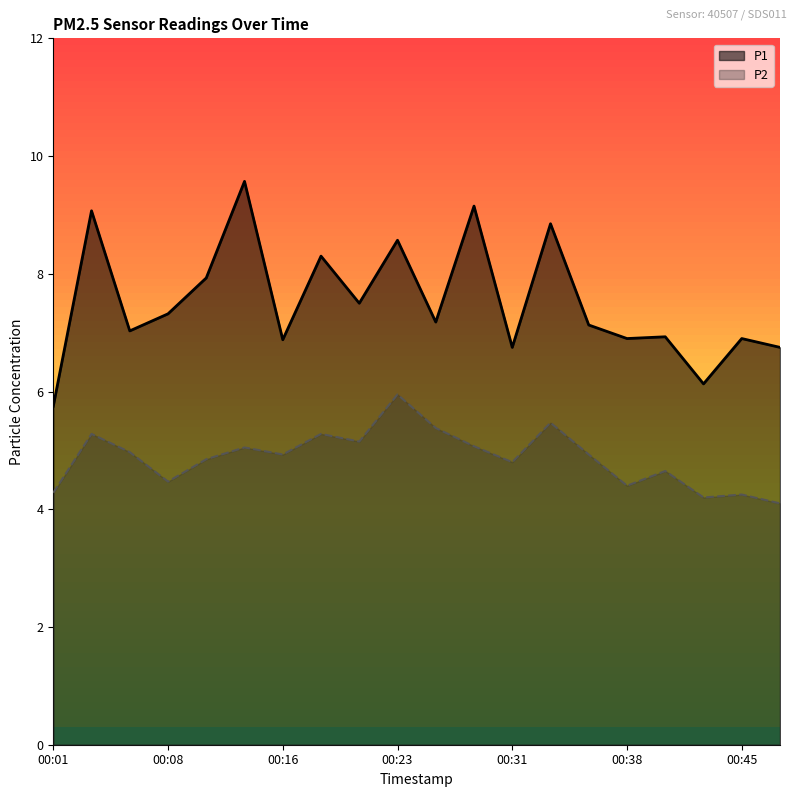

What is the difference between the maximum and second lowest values in the P1 series?

3.4